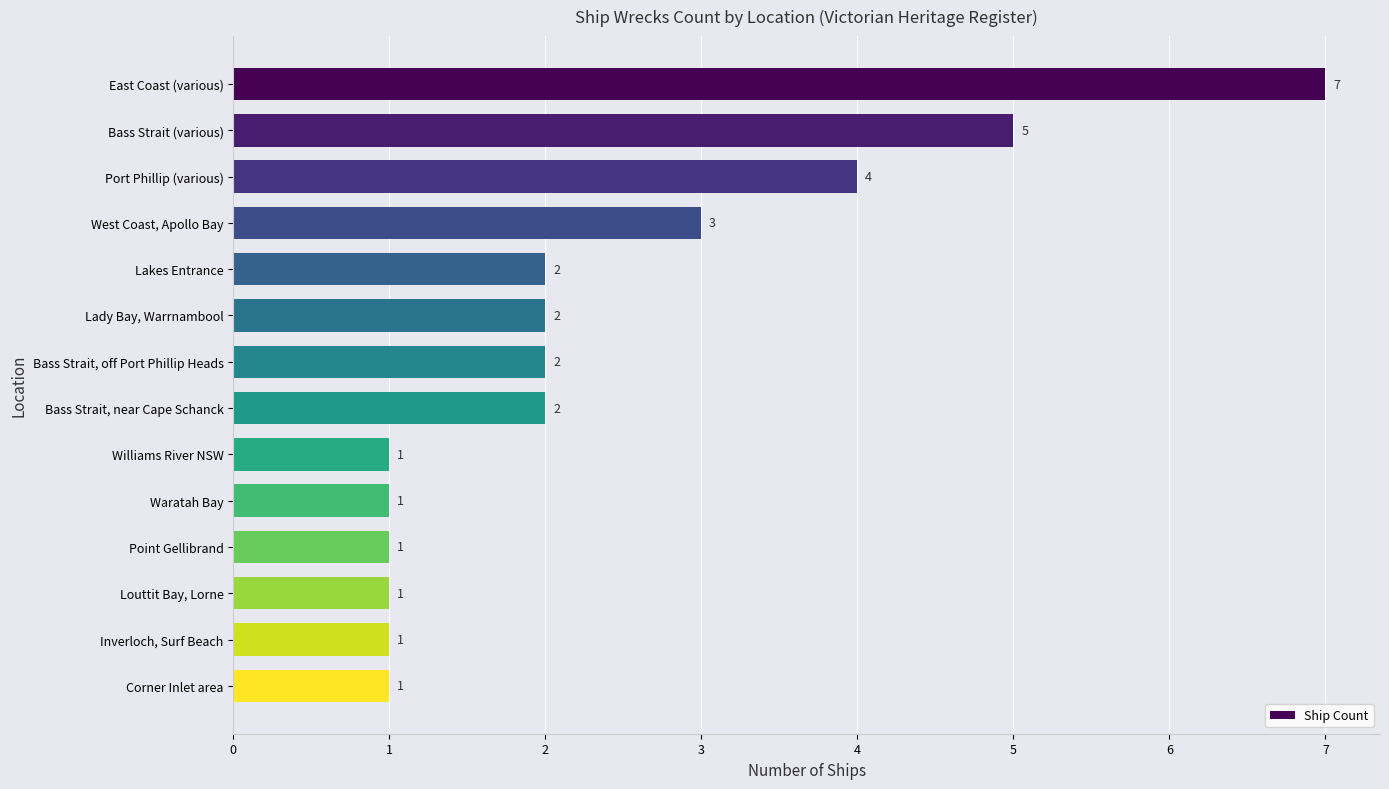

What is the average value?

2